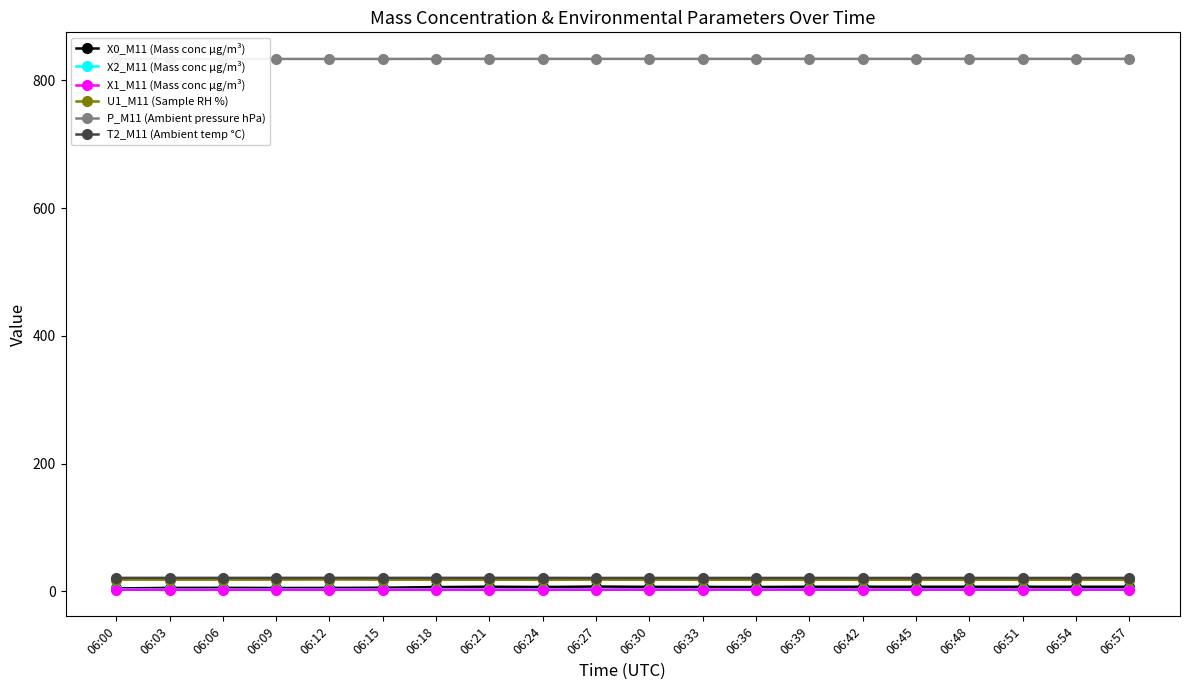

The X0_M11 (Mass conc μg/m³) series shows 7.7 at 06:27. True or false?

True